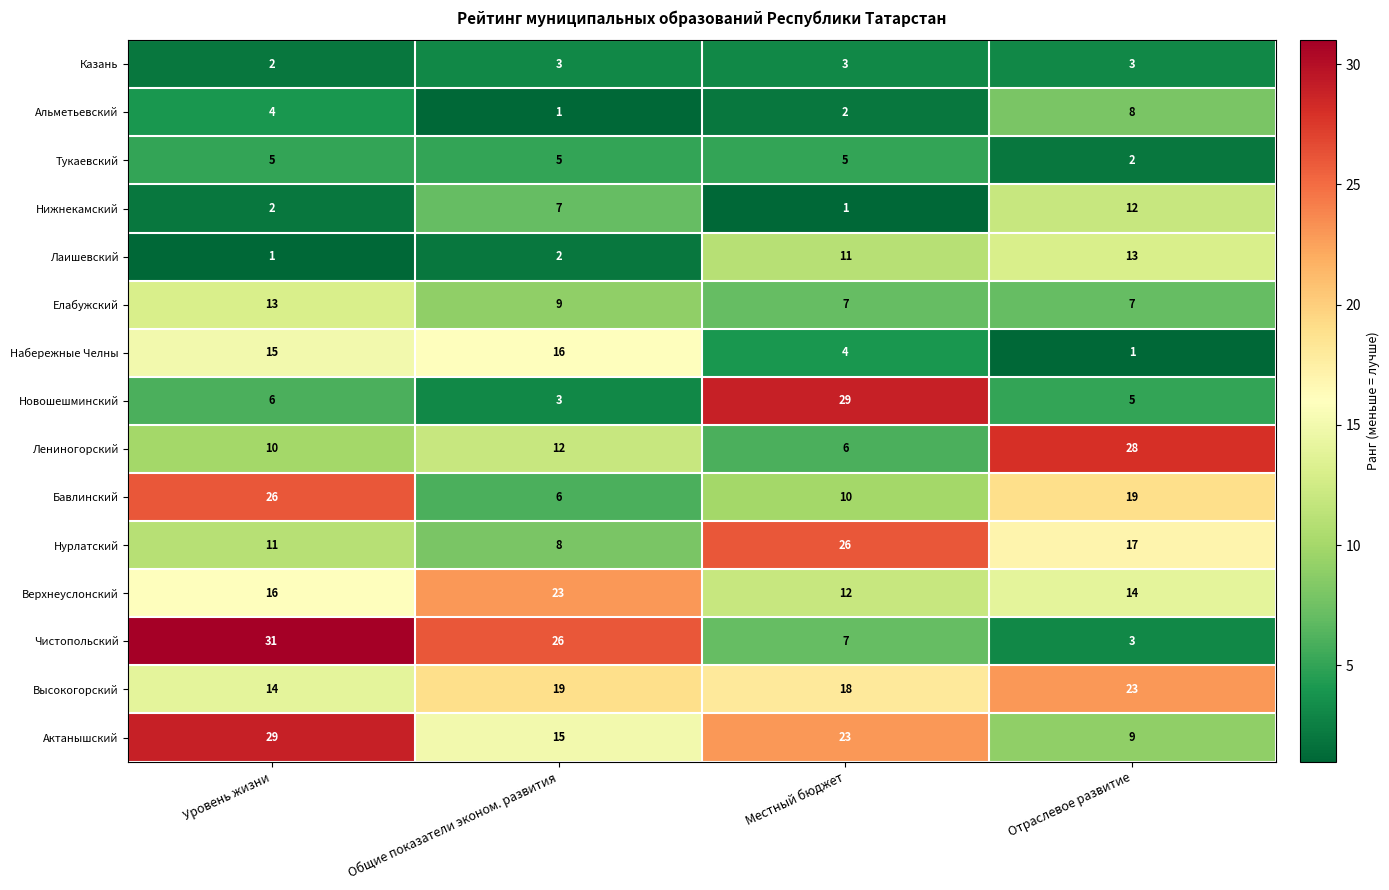

Rank the categories by Альметьевский value from lowest to highest.

Общие показатели эконом. развития, Местный бюджет, Уровень жизни, Отраслевое развитие